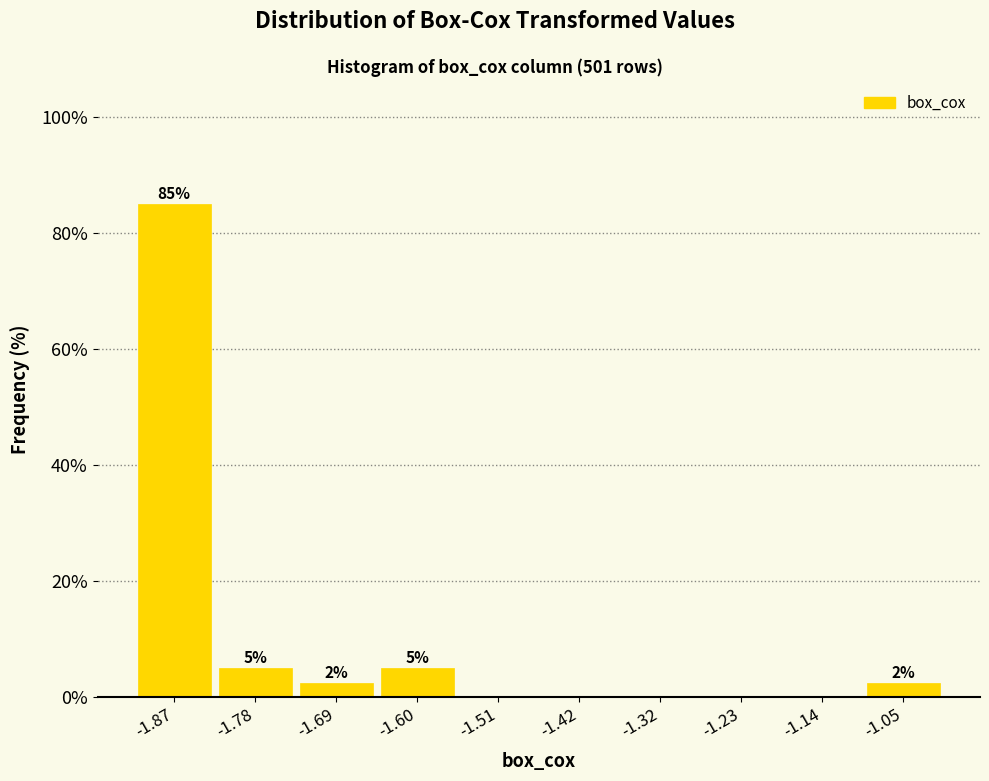

Over which range of the x-axis is the bar tallest?

-1.92 to -1.83